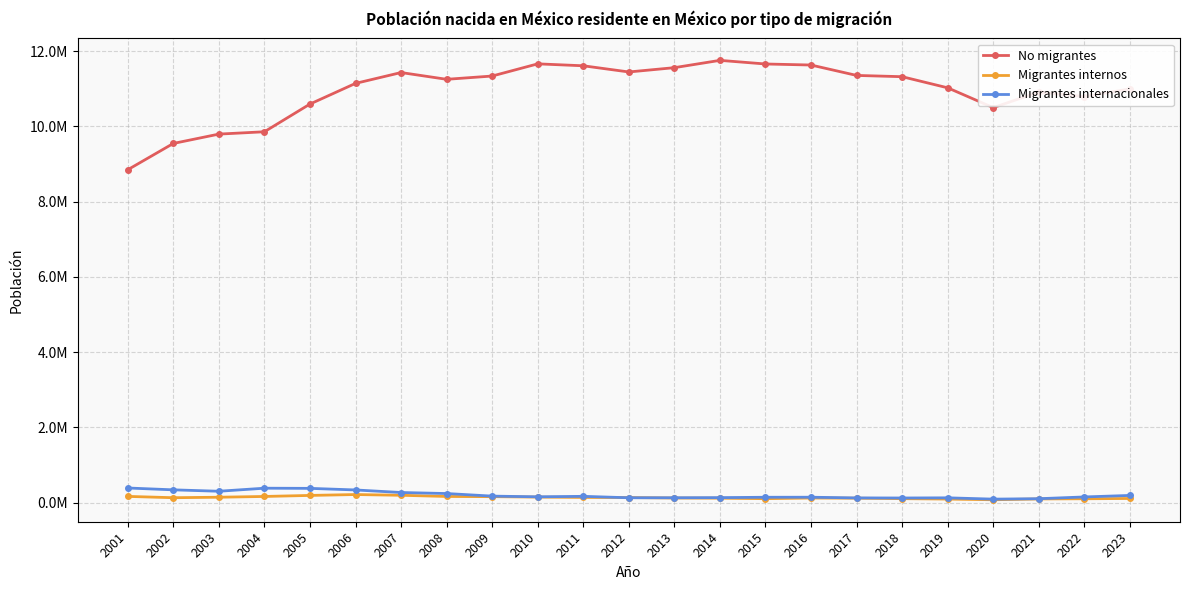

What is the average value of the Migrantes internacionales series?

206002